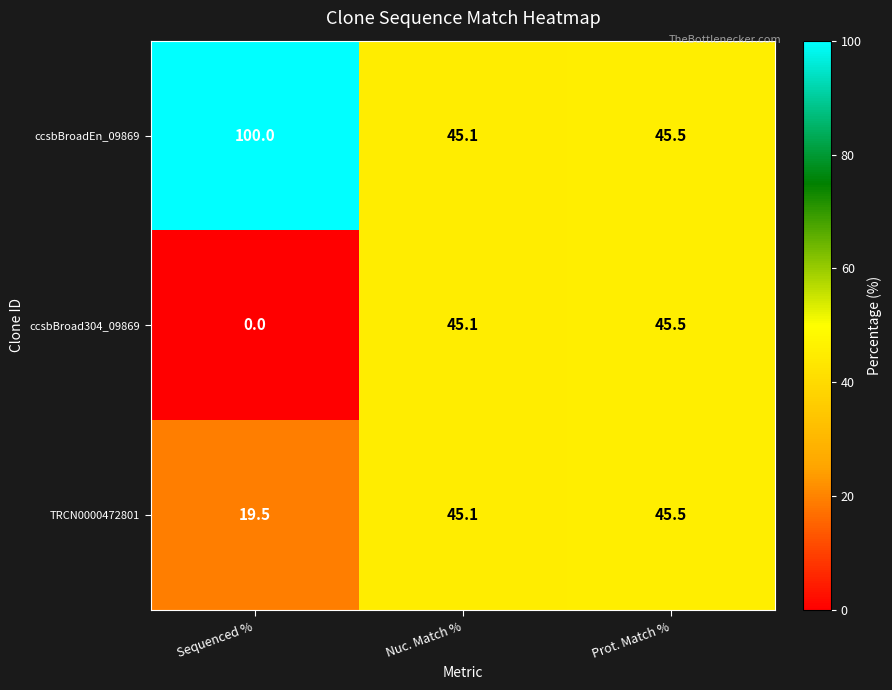

What is the difference between the ccsbBroad304_09869 values at Nuc. Match % and Sequenced %?

45.1